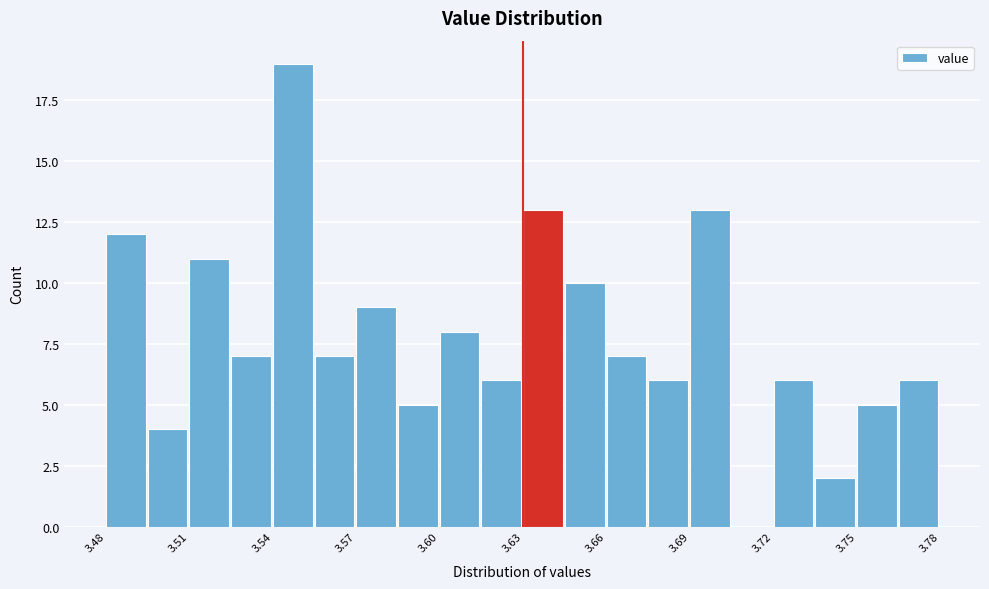

Read against the x-axis, roughly where is the centre of the tallest bar?

3.545